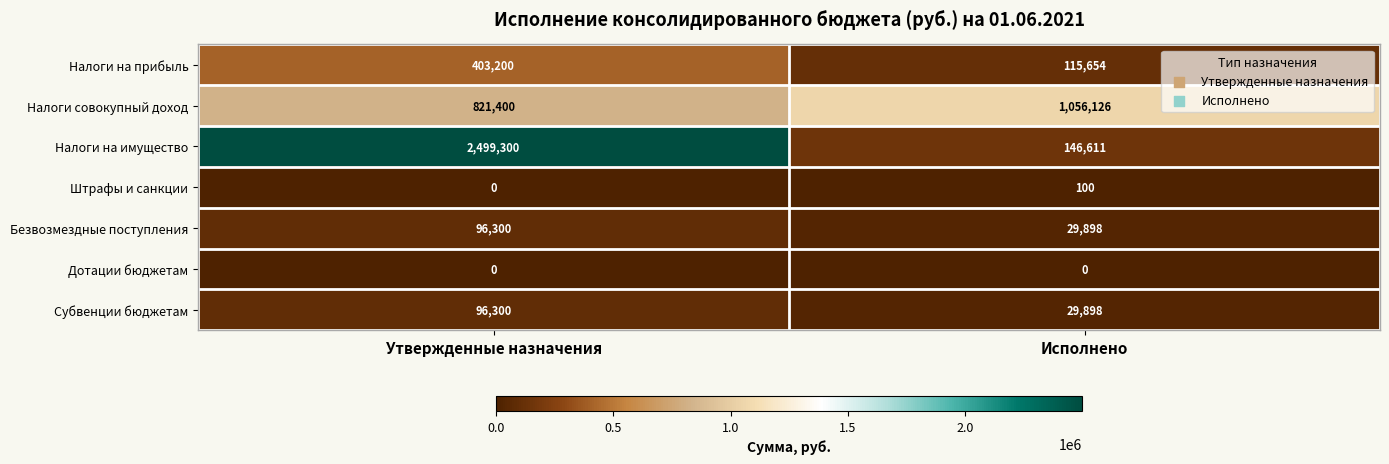

How many data points does each series have?

2